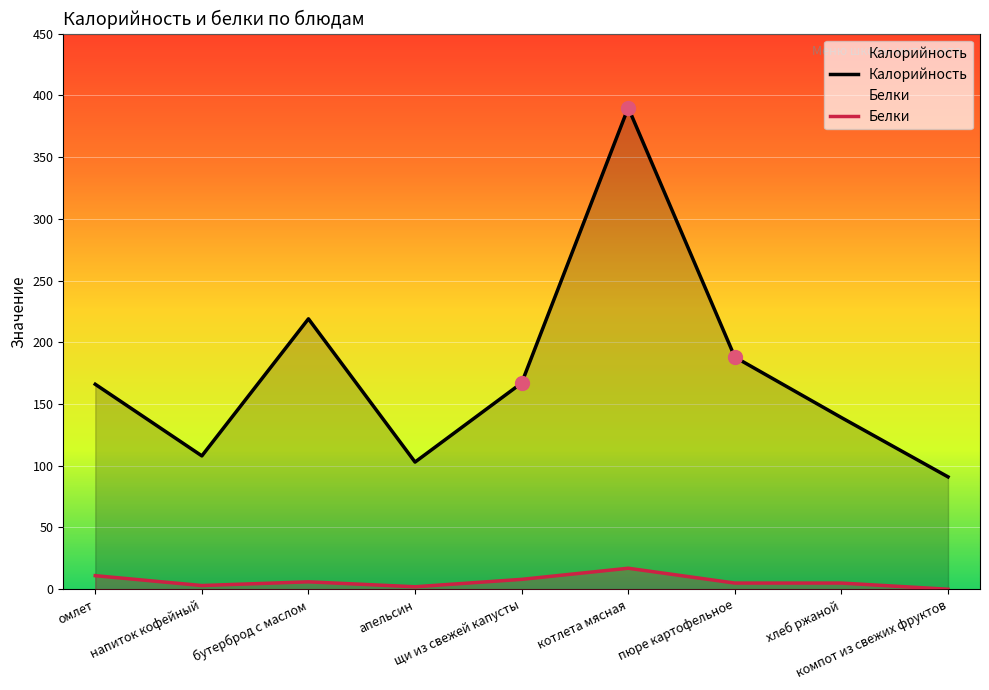

What is the value of the Калорийность point at the 6th from the left?

390